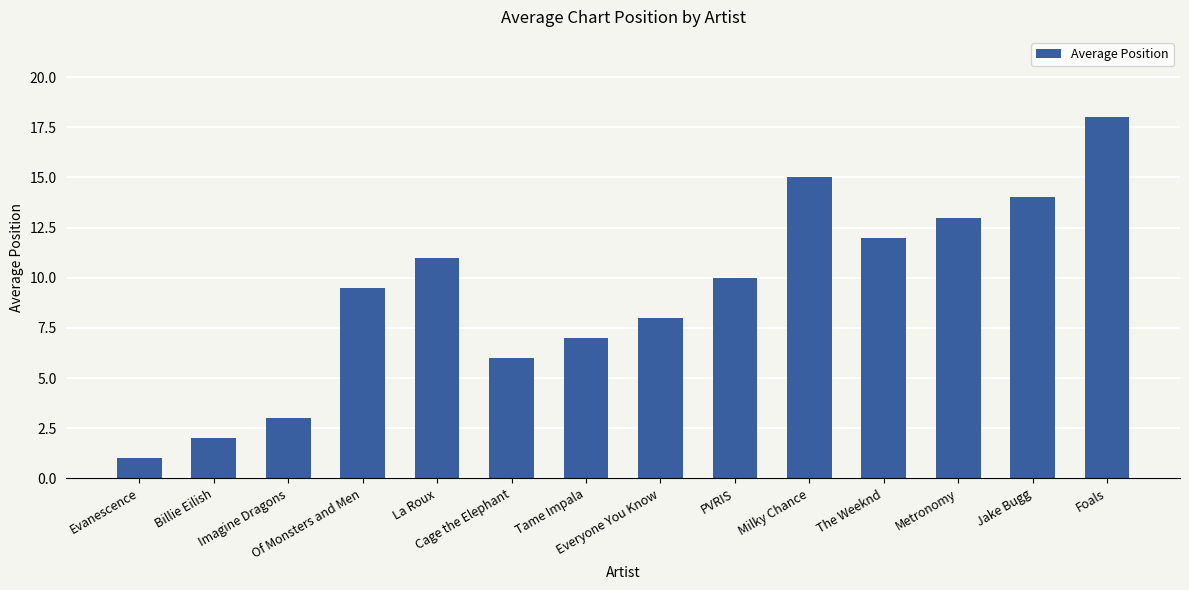

What is the difference between the maximum and minimum values?

17.0